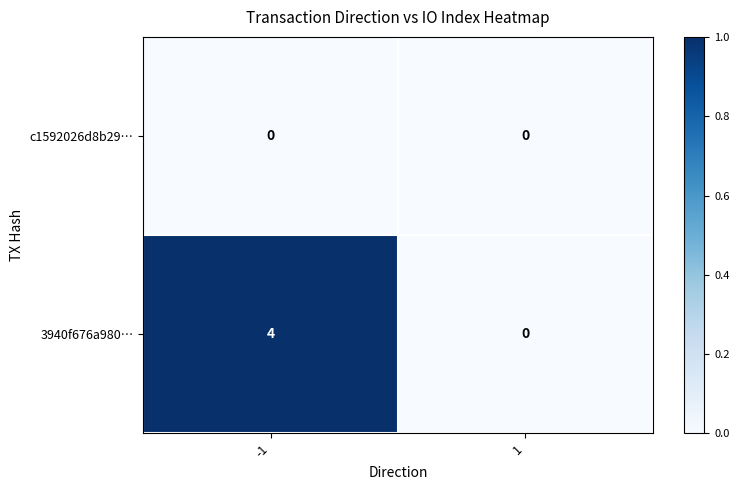

Rank the series at -1 from lowest to highest value.

c1592026d8b29…, 3940f676a980…